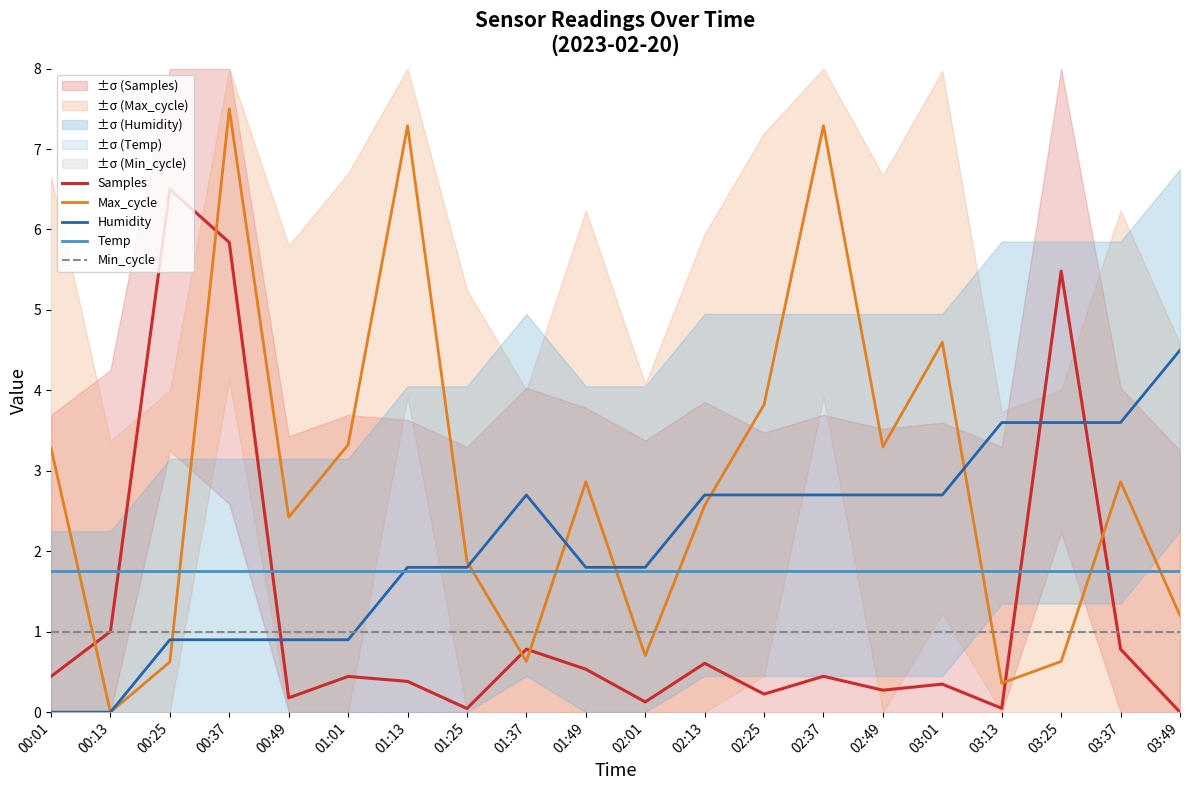

Between 00:49 and 01:13, which series saw the biggest shift?

Max_cycle